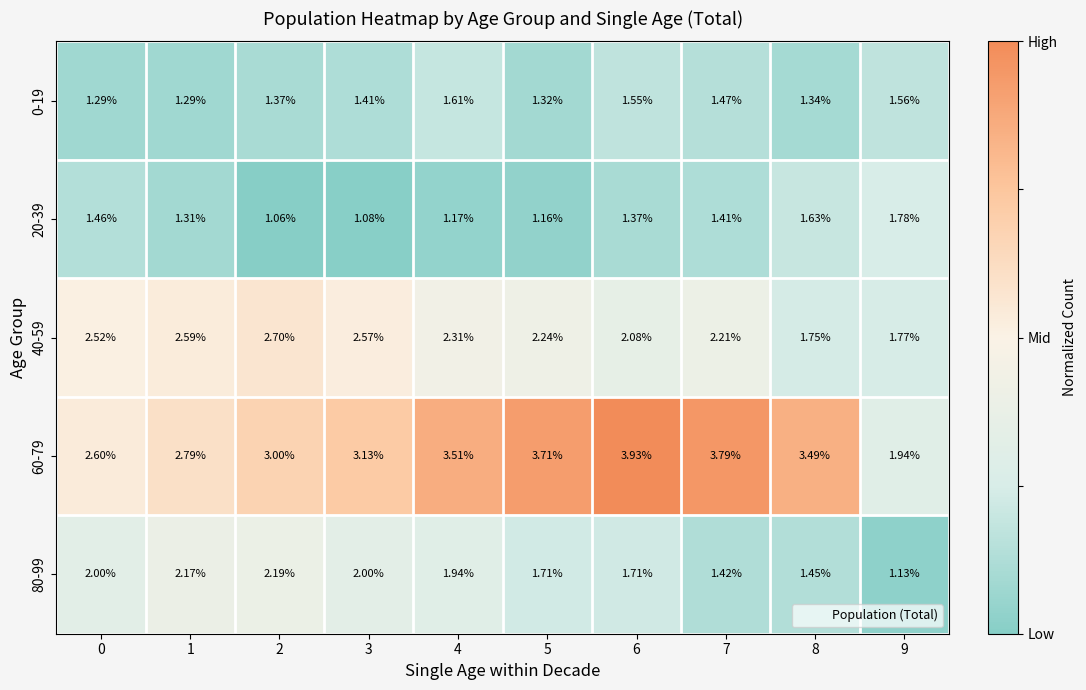

How many series are shown in this chart?

5